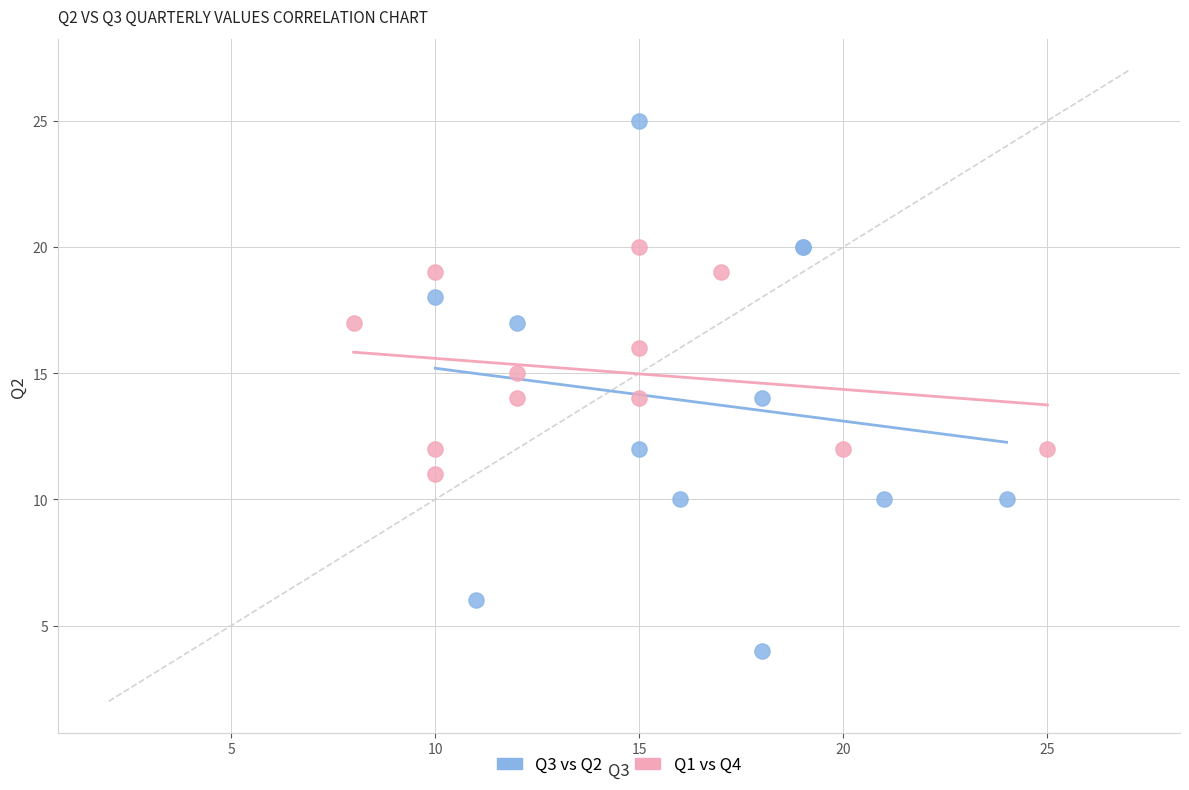

Which series reaches the minimum Y coordinate?

Q3 vs Q2